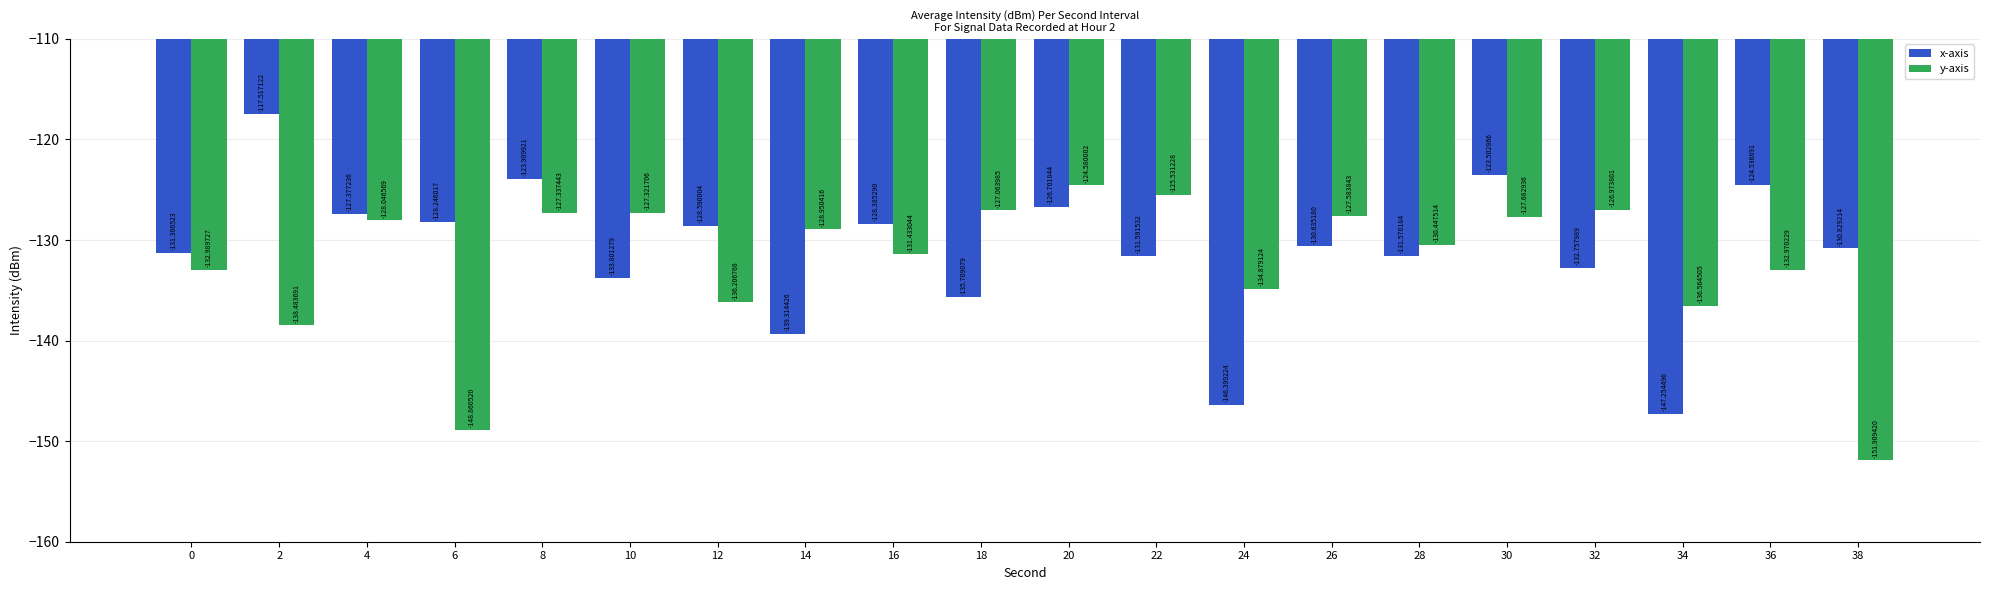

List the series in order of their peak value, lowest first.

y-axis, x-axis